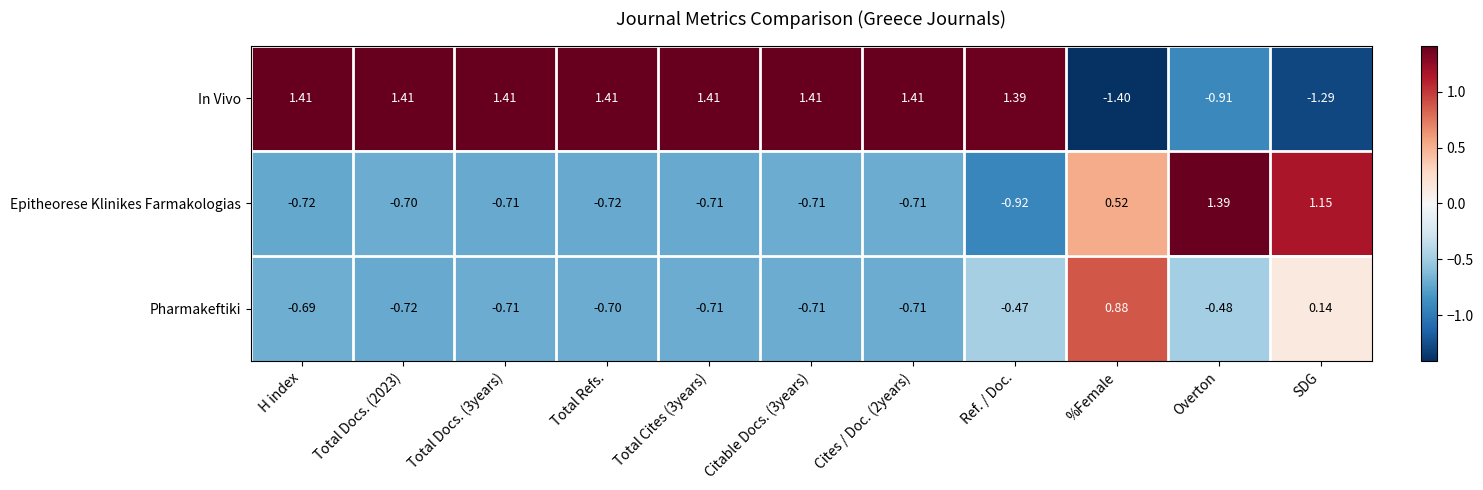

Where does the Epitheorese Klinikes Farmakologias series first go above 0?

%Female